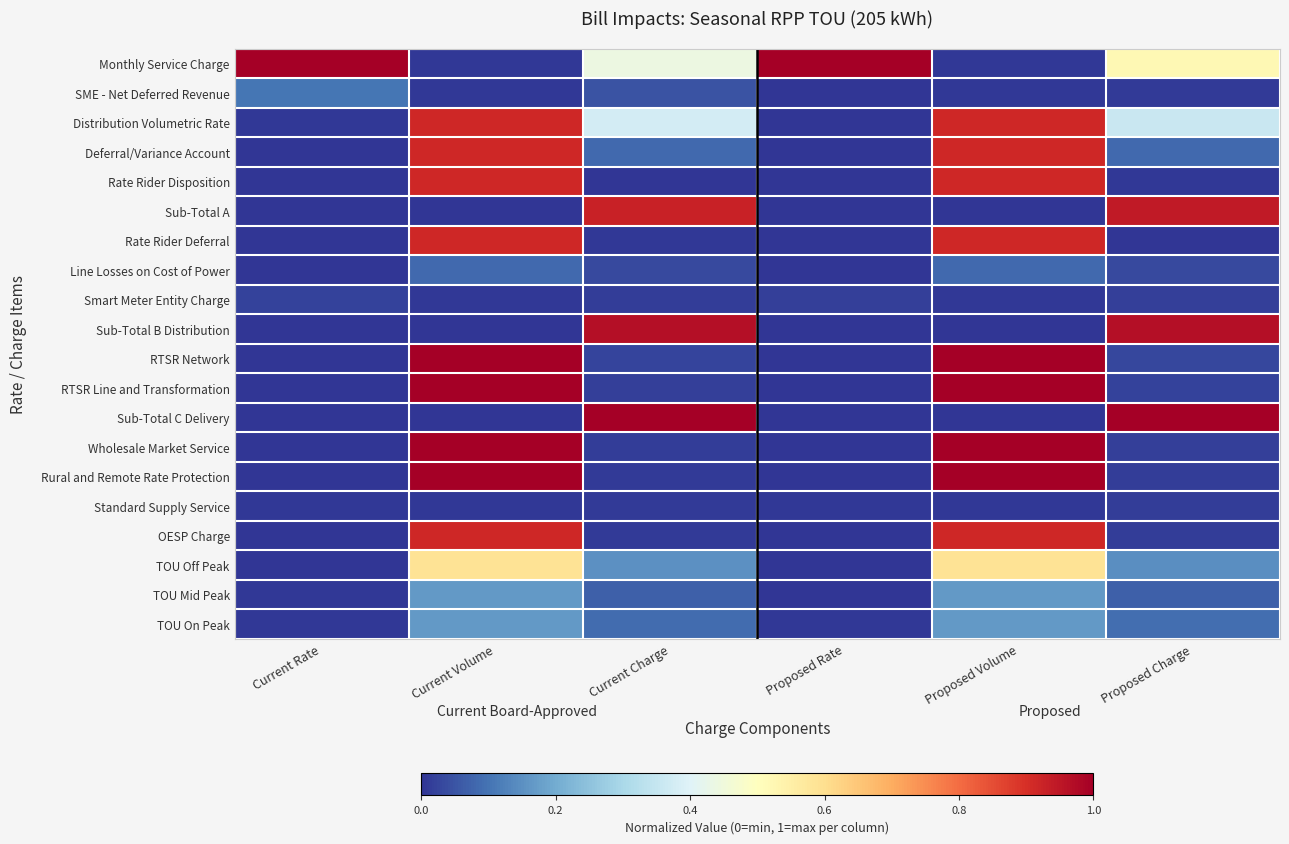

List the series in order of their peak value, highest first.

Monthly Service Charge, RTSR Network, RTSR Line and Transformation, Sub-Total C Delivery, Wholesale Market Service, Rural and Remote Rate Protection, Sub-Total B Distribution, Sub-Total A, Distribution Volumetric Rate, Deferral/Variance Account, Rate Rider Disposition, Rate Rider Deferral, OESP Charge, TOU Off Peak, TOU Mid Peak, TOU On Peak, SME - Net Deferred Revenue, Line Losses on Cost of Power, Smart Meter Entity Charge, Standard Supply Service